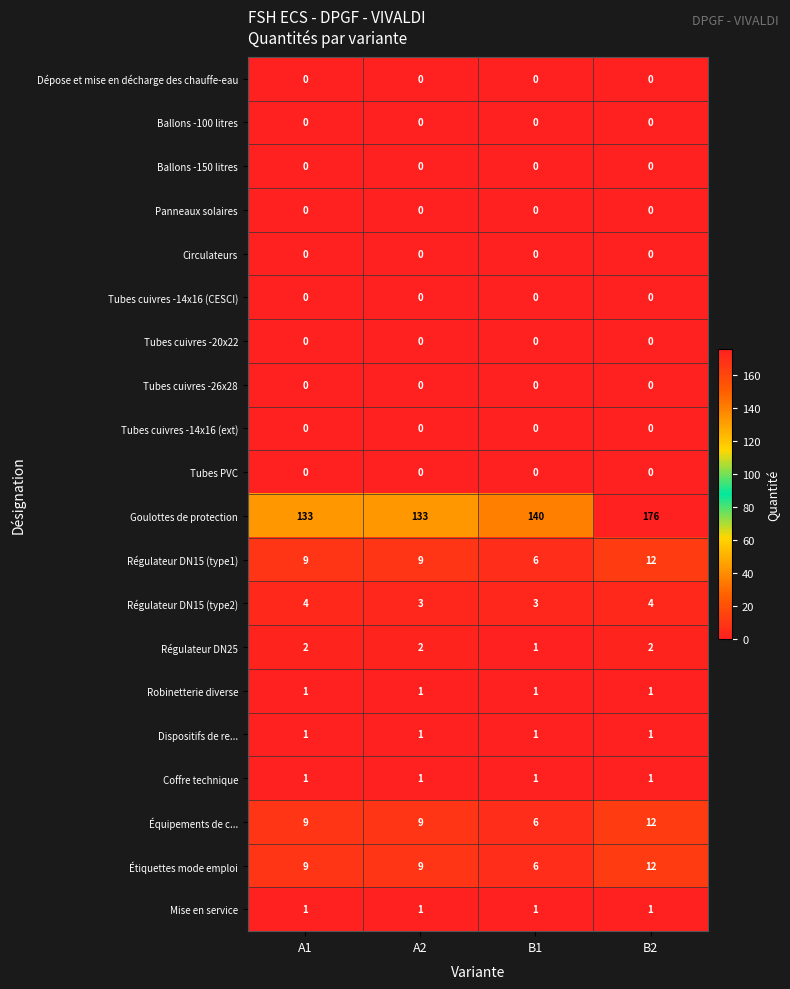

Where is Goulottes de protection nearest to the value 154?

B1